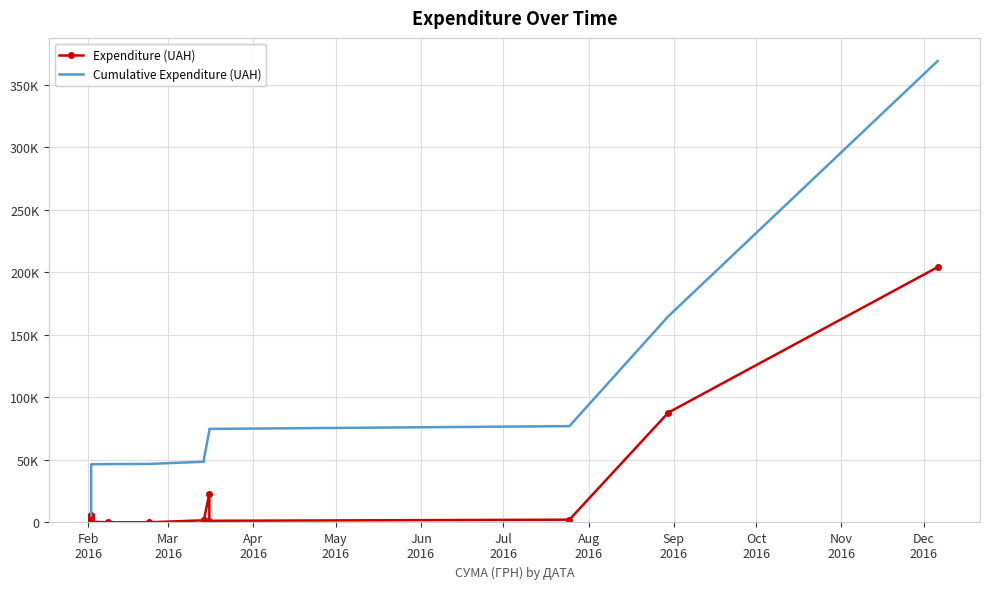

True or false: Expenditure (UAH) and Cumulative Expenditure (UAH) intersect in this chart.

False